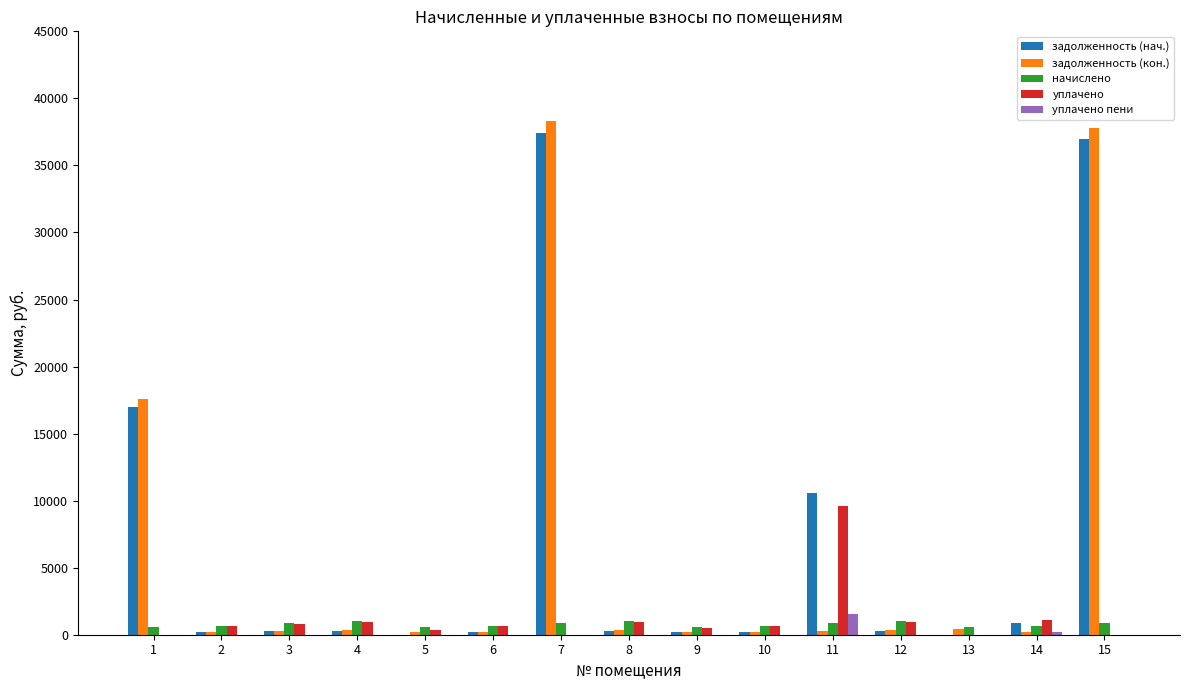

What are all the series names shown in the legend?

задолженность (нач.), задолженность (кон.), начислено, уплачено, уплачено пени